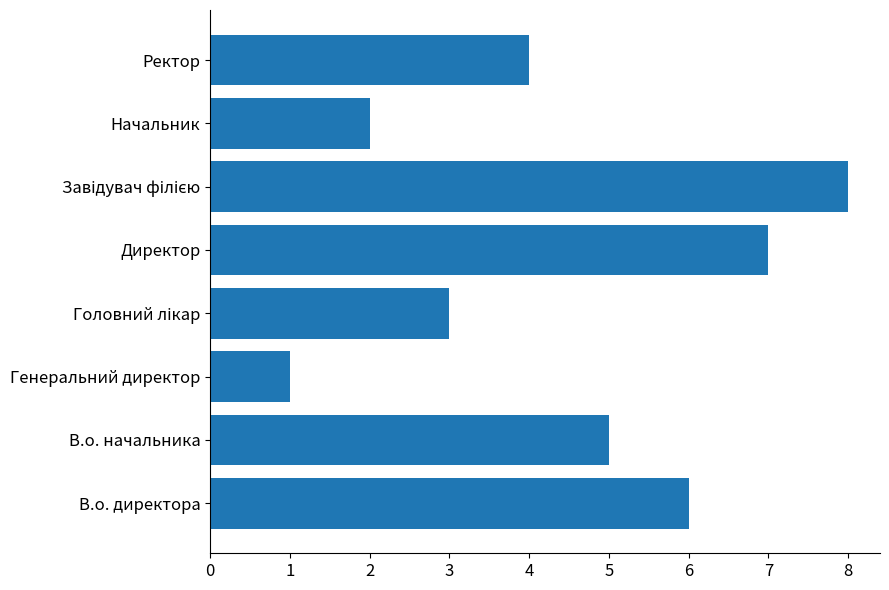

How many bars are there in total?

8